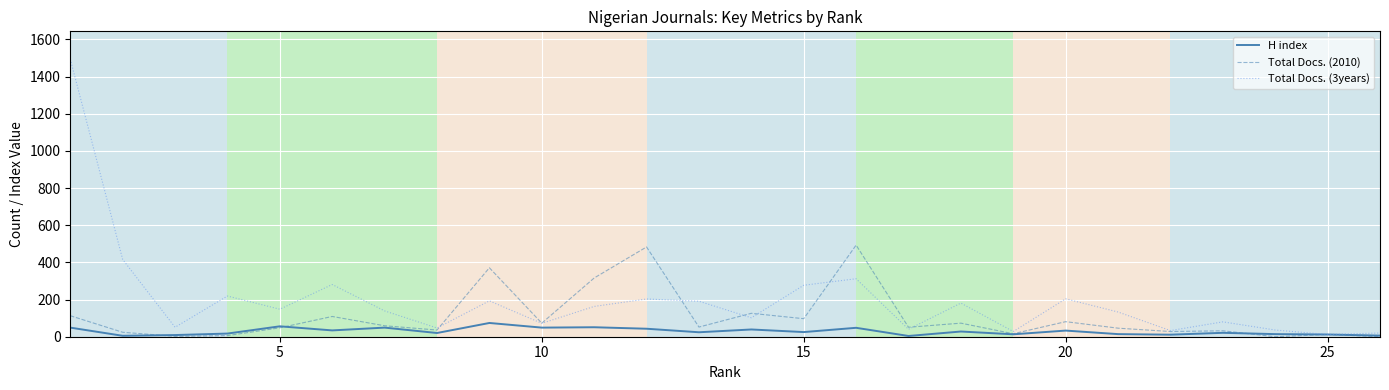

Which series has the largest total across all categories?

Total Docs. (3years)